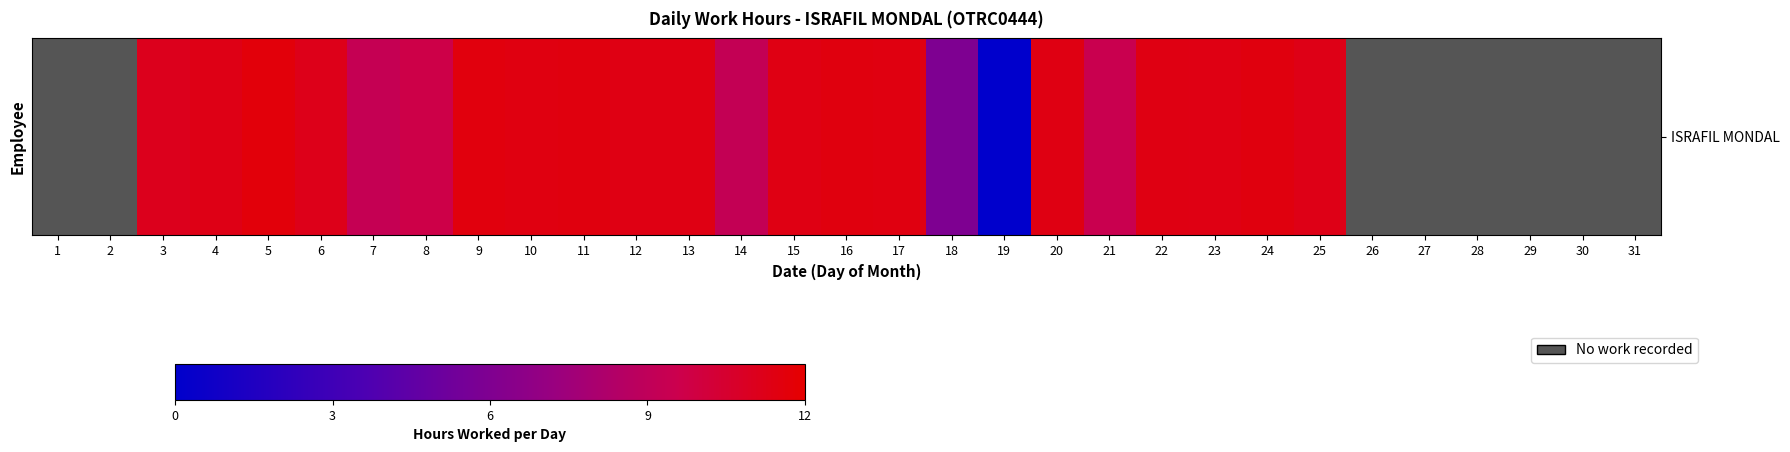

Reading right to left, extract all data points from this chart.

31=0.0	30=0.0	29=0.0	28=0.0	27=0.0	26=0.0	25=11.3	24=11.5	23=11.3	22=11.4	21=9.4	20=11.4	19=0.0	18=5.9	17=11.4	16=11.5	15=11.4	14=9.2	13=11.4	12=11.4	11=11.5	10=11.5	9=11.6	8=9.7	7=9.3	6=11.2	5=11.7	4=11.3	3=11.1	2=0.0	1=0.0